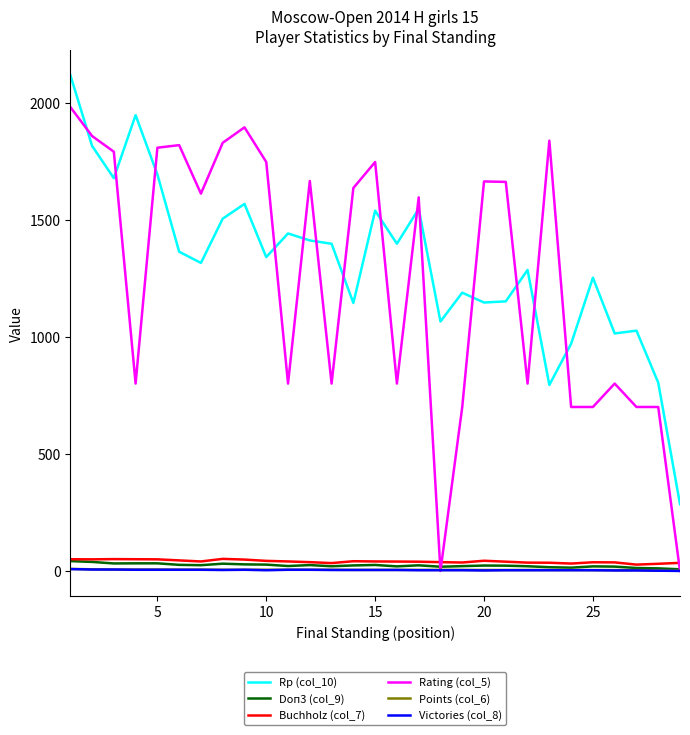

True or false: Rp (col_10) and Victories (col_8) intersect in this chart.

False